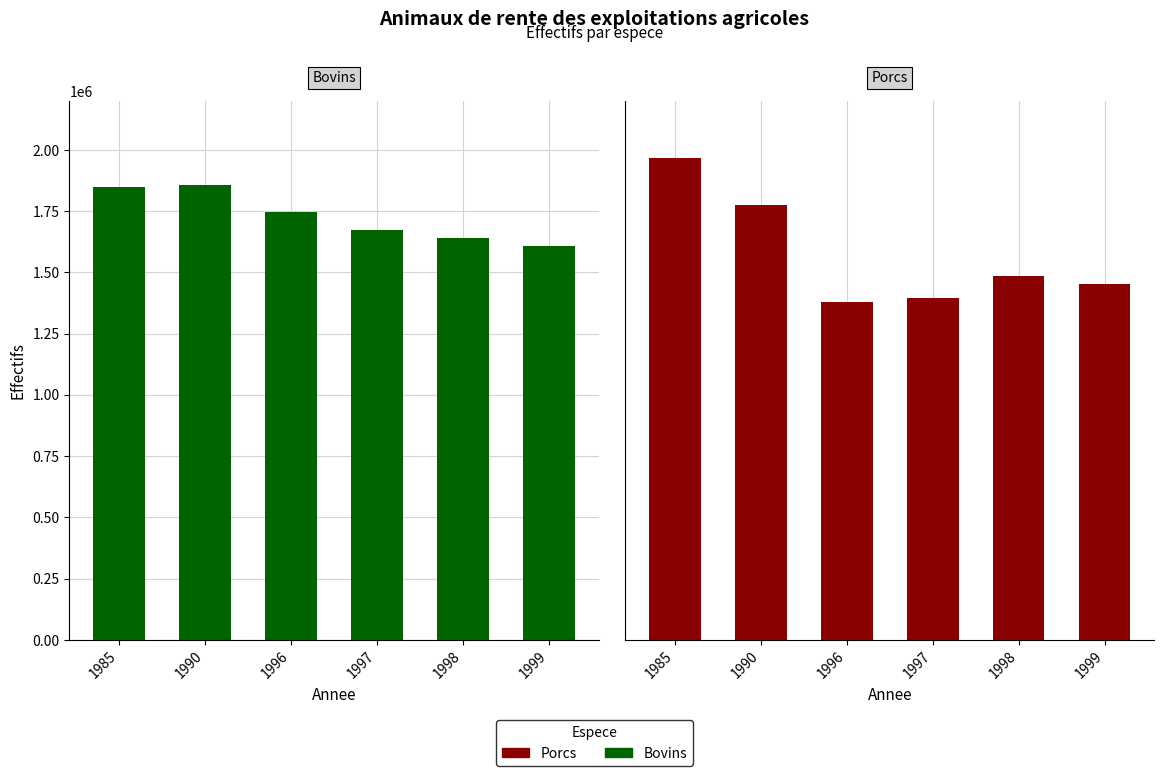

At which category is the sum across all series the highest?

1985